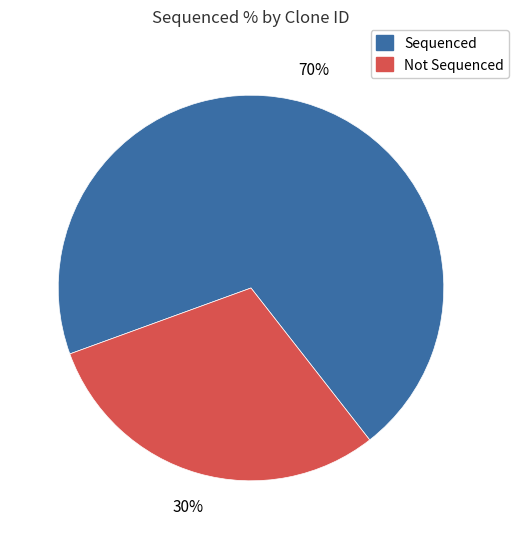

Is there any slice that represents more than half of the pie?

Yes